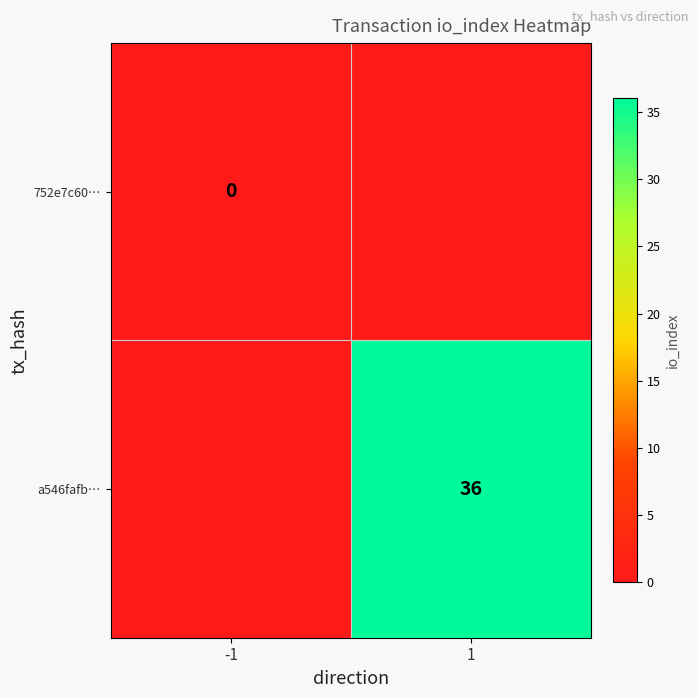

Is it true that a546fafb… equals 48 at 1?

False